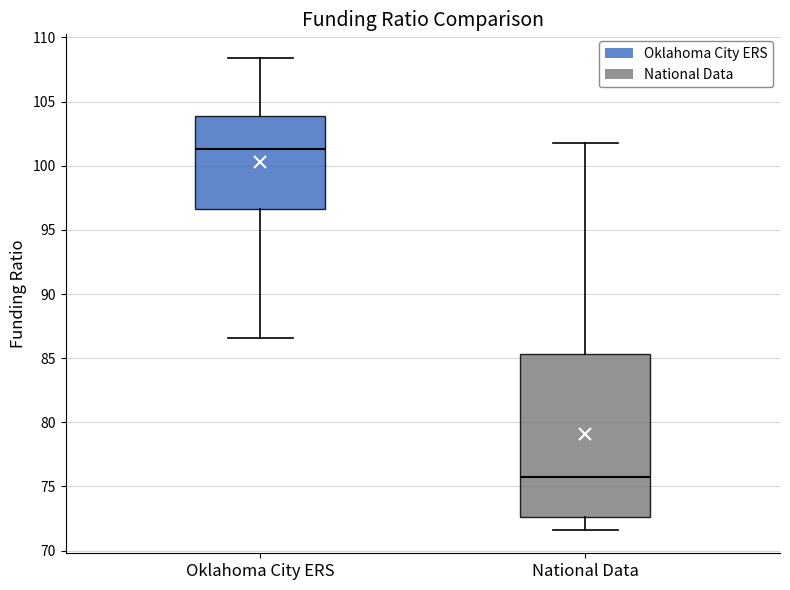

Where does the upper whisker of the box for Oklahoma City ERS end on the y-axis? The values are not printed on the chart, so give them approximately, as read against the axis.

108.5